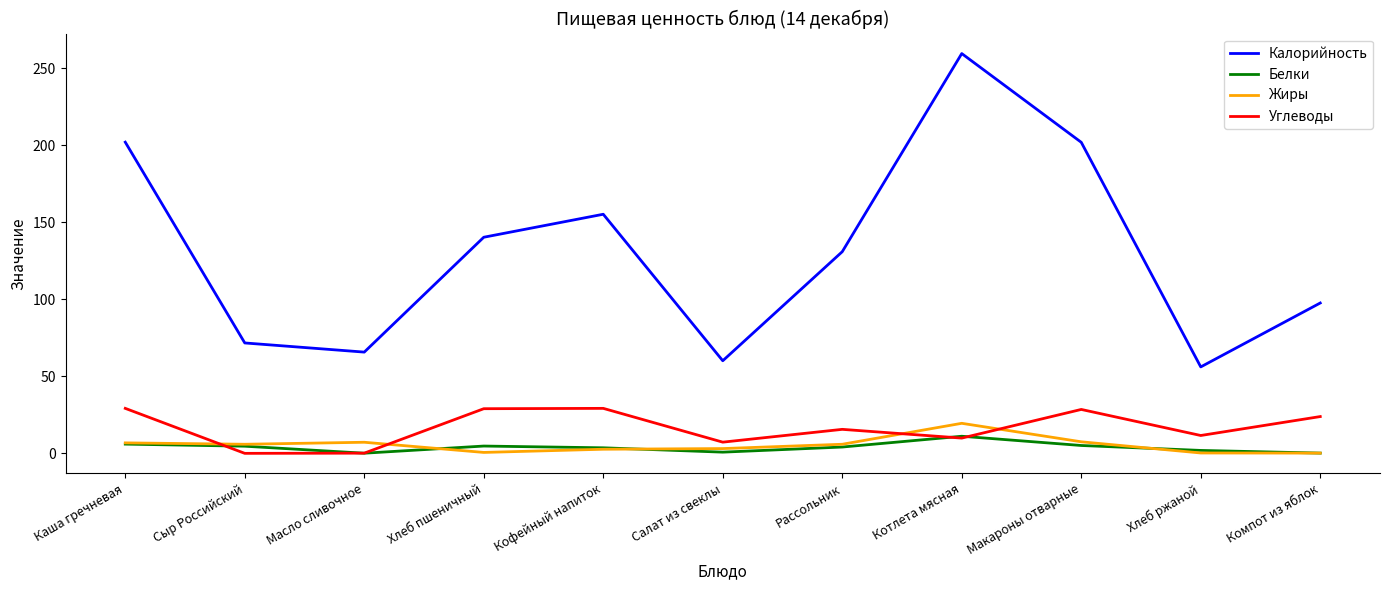

What is the difference between the highest and lowest values at Салат из свеклы?

59.3